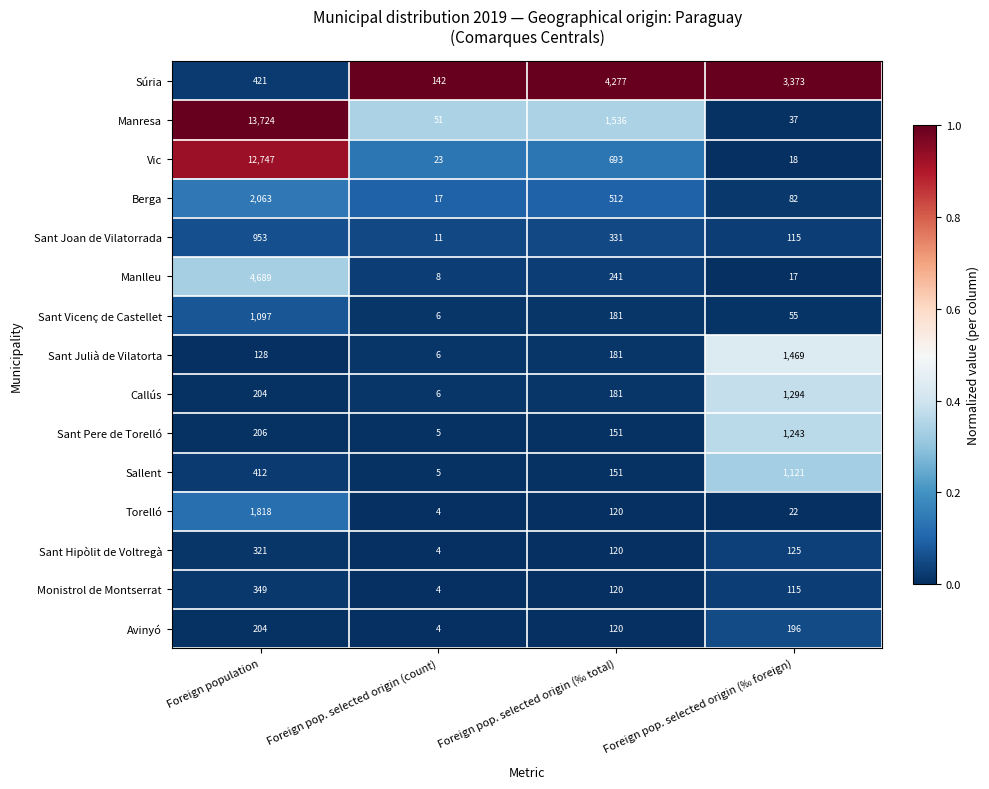

List the labels in order of Callús value, largest first.

Foreign pop. selected origin (‰ foreign), Foreign population, Foreign pop. selected origin (‰ total), Foreign pop. selected origin (count)